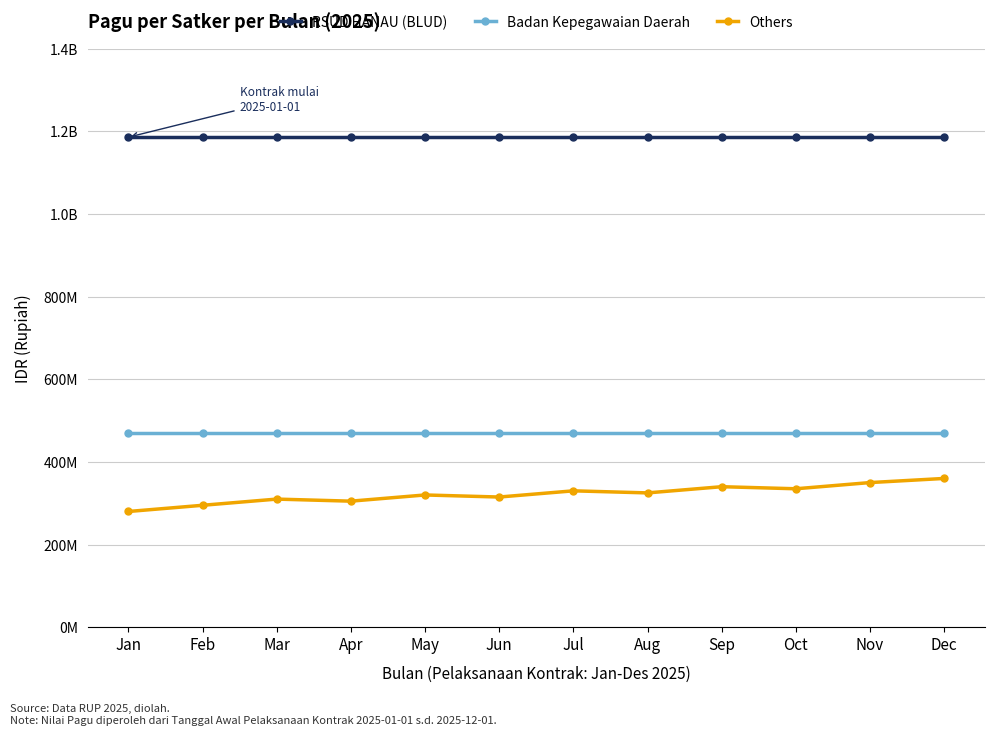

What is the sum of the Badan Kepegawaian Daerah values at Sep and Aug?

941935300